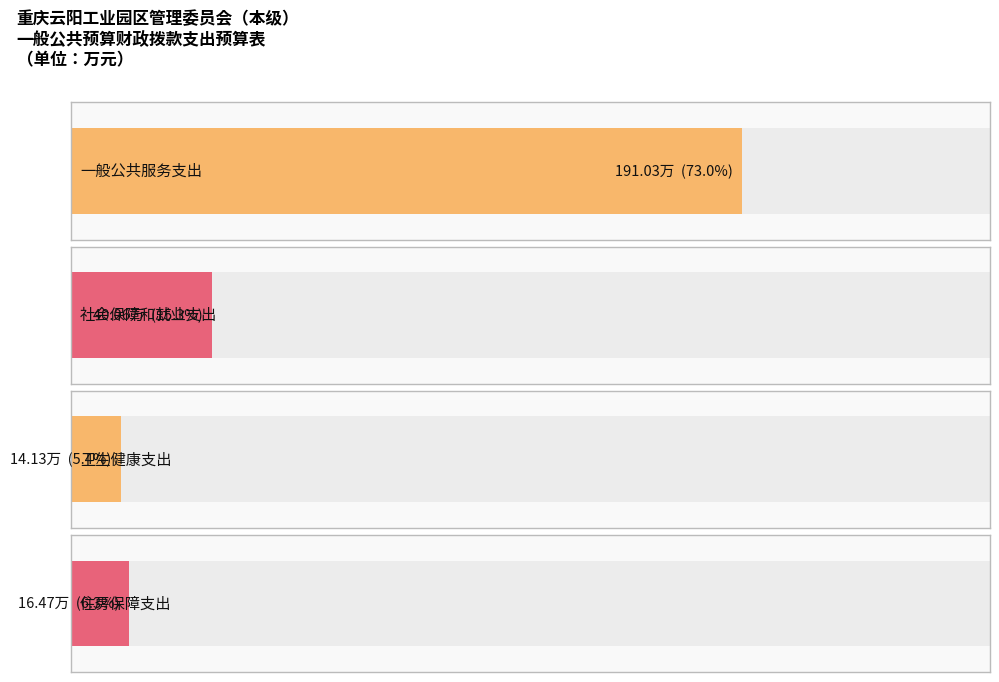

List the labels in order of value, largest first.

一般公共服务支出, 社会保障和就业支出, 住房保障支出, 卫生健康支出